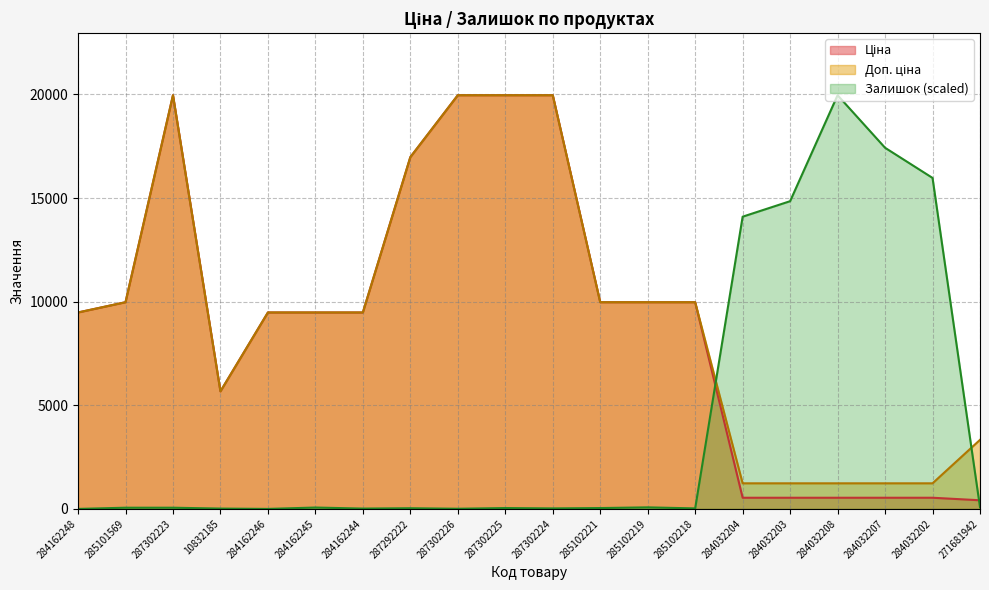

What is the label of the 14th point from the left?

285102218